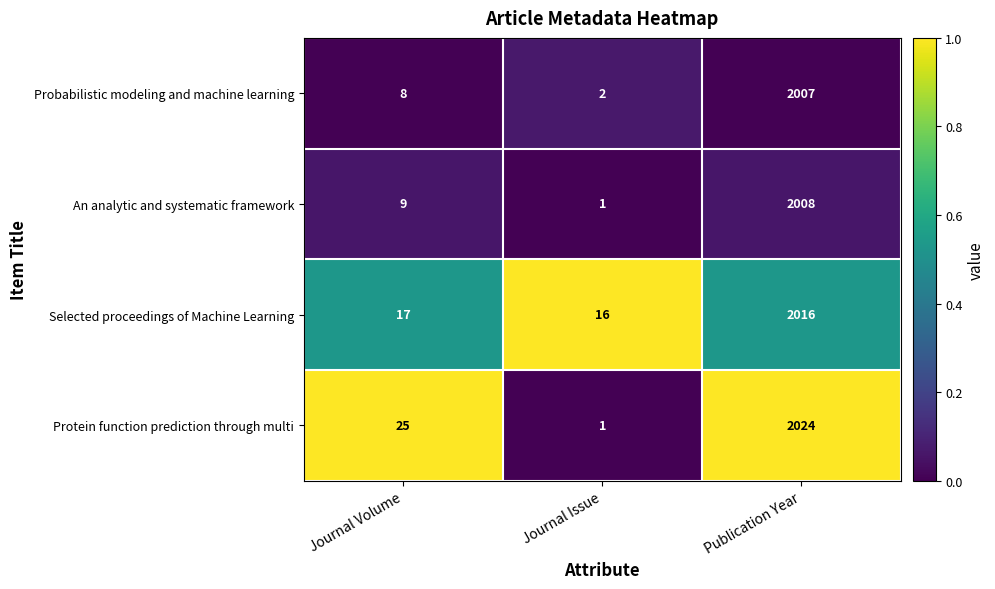

The value of An analytic and systematic framework at Journal Issue is 0. True or false?

False